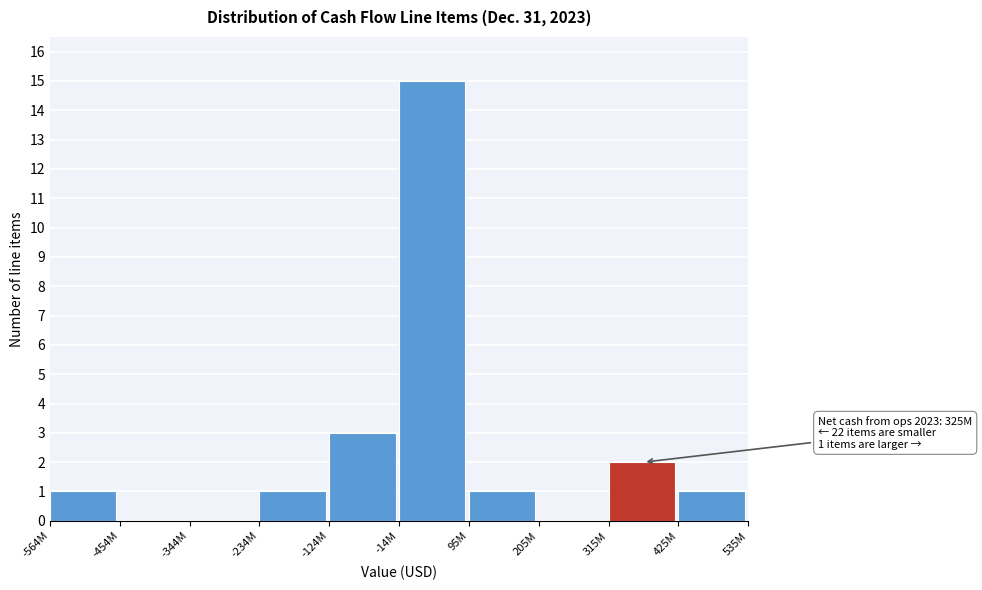

Reading left to right, transcribe all the data shown in this chart.

-564M=1	-454M=0	-344M=0	-234M=1	-124M=3	-14M=15	95M=1	205M=0	315M=2	425M=1